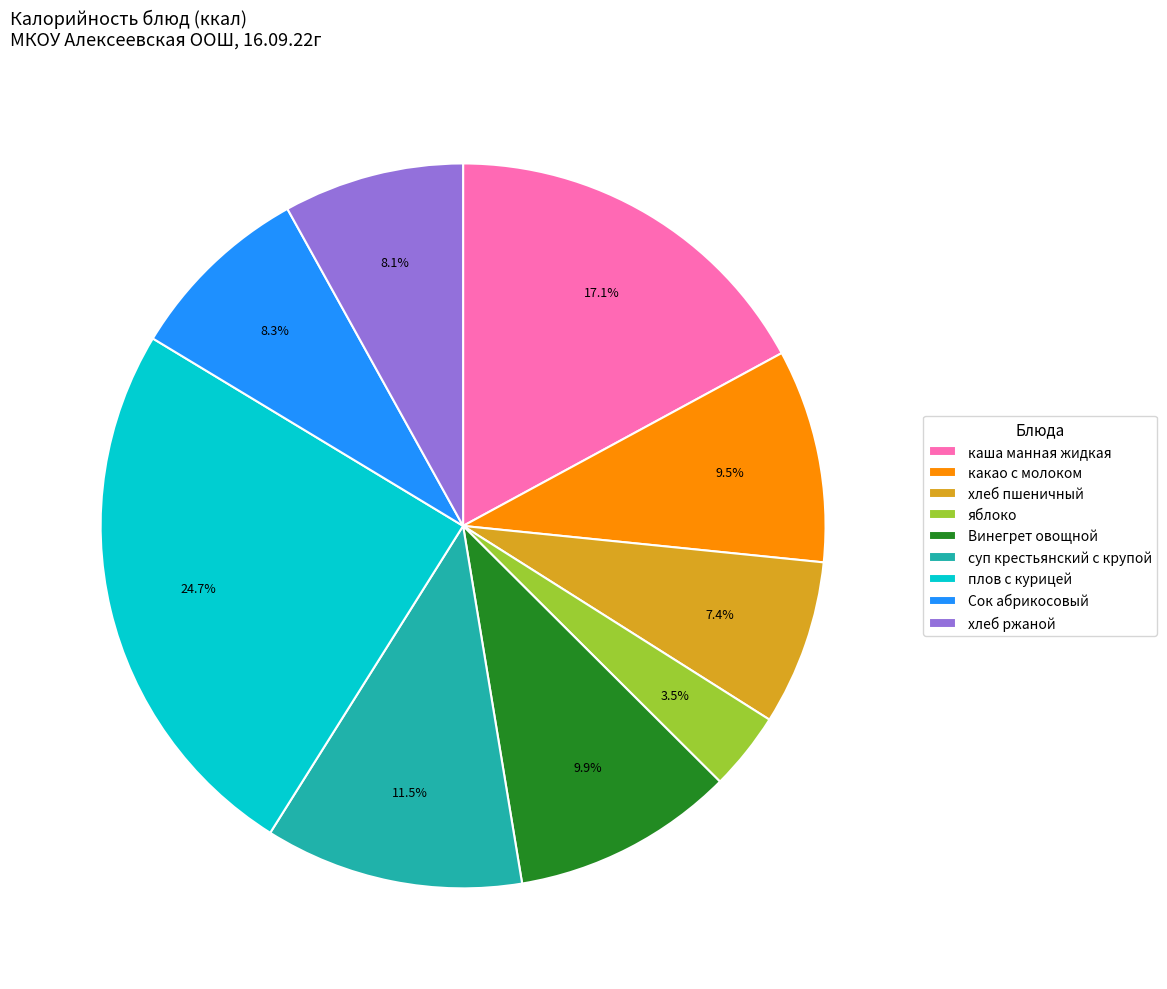

Which category has the biggest portion of the pie?

плов с курицей